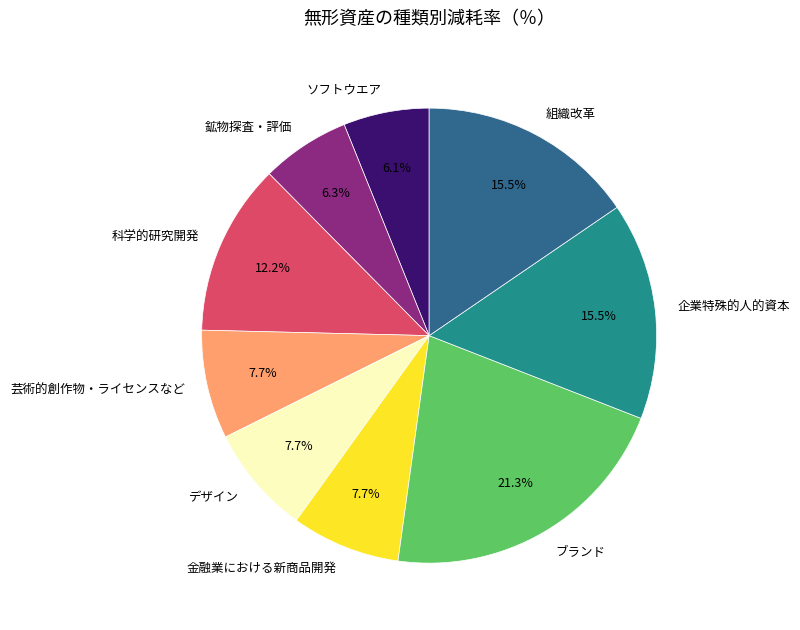

How many slices are in this pie chart?

9